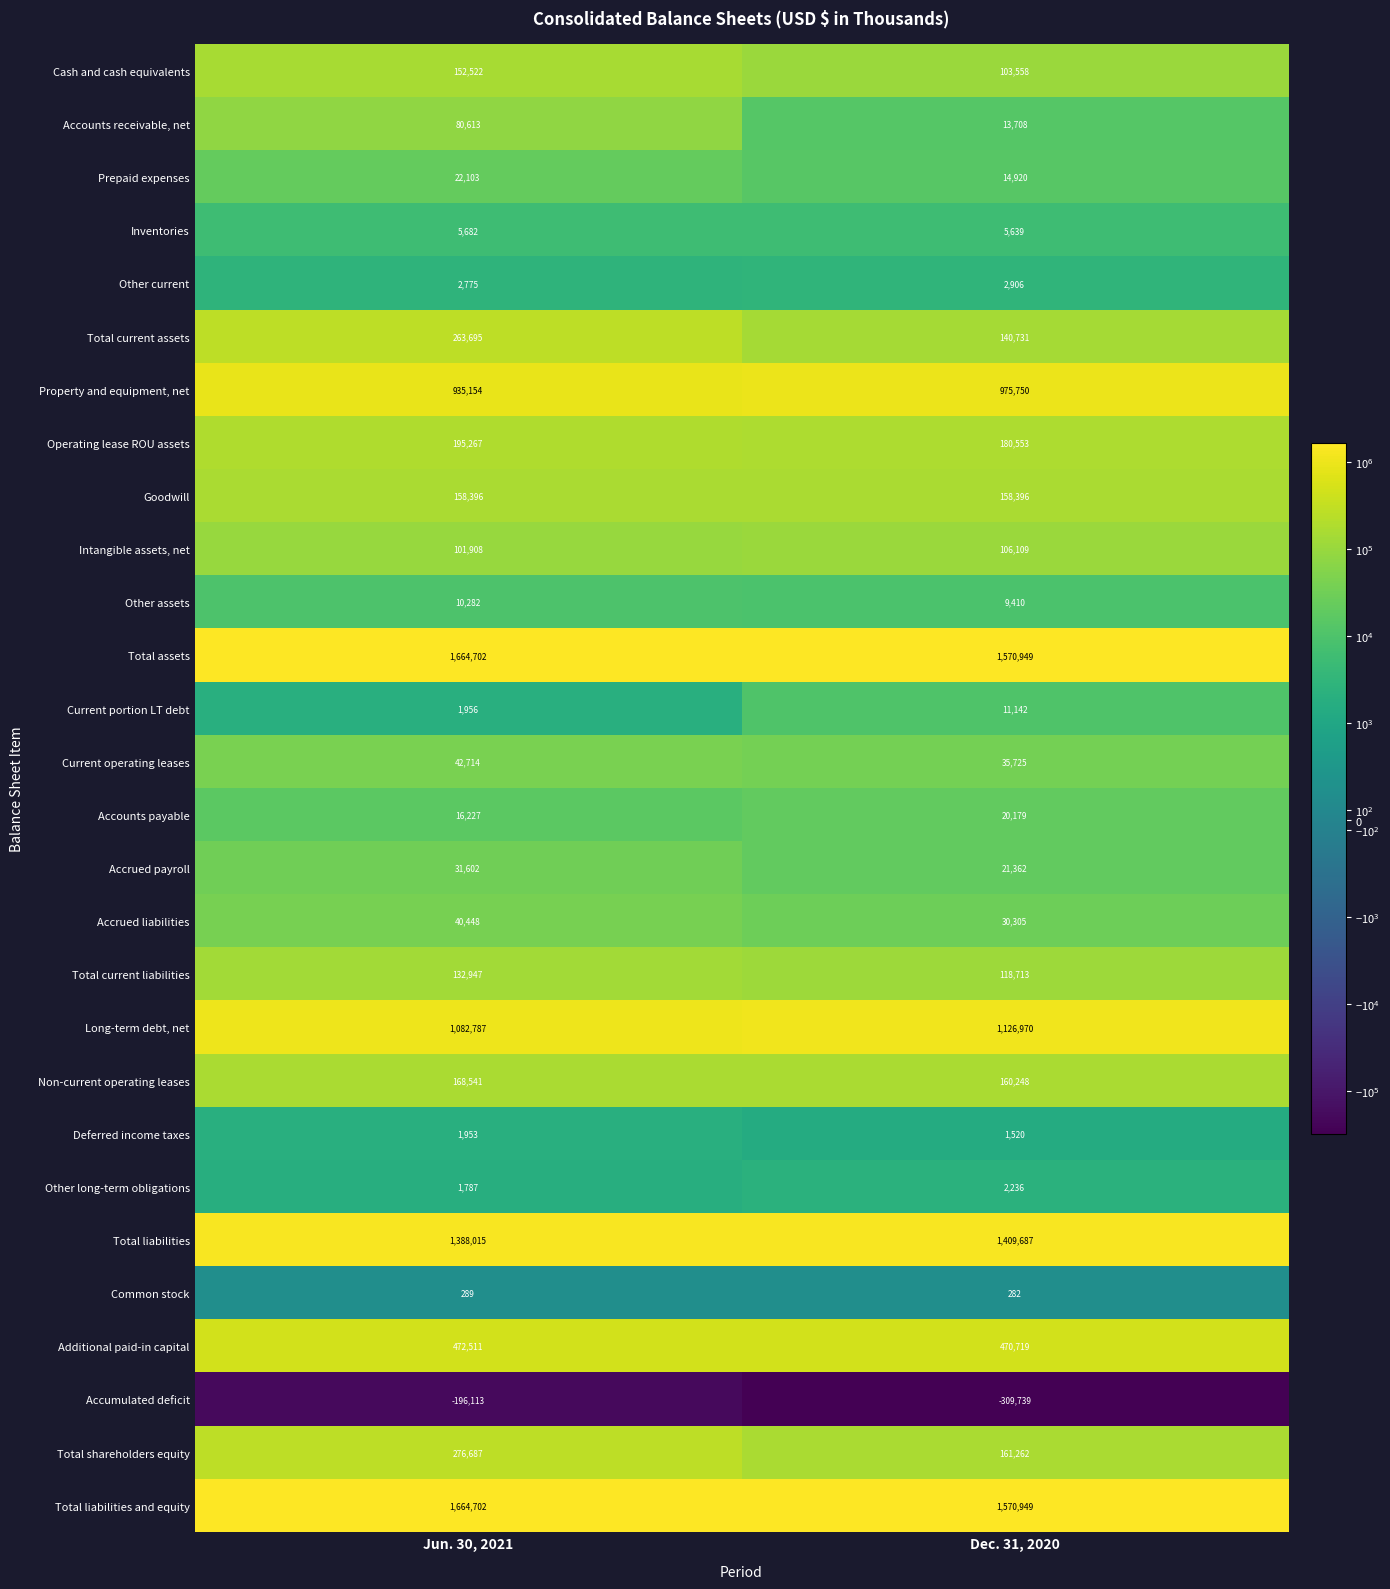

At which category does the chart reach its minimum across all series?

Dec. 31, 2020